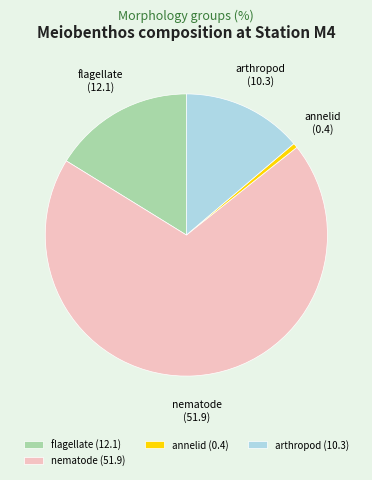

Between annelid and flagellate, which is larger?

flagellate